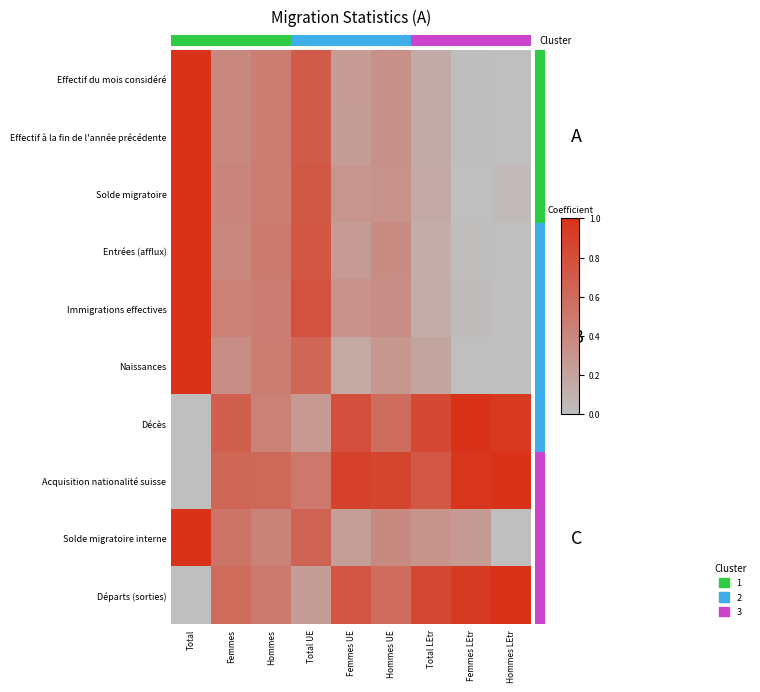

Which label corresponds to the smallest value in the chart?

Hommes LEtr